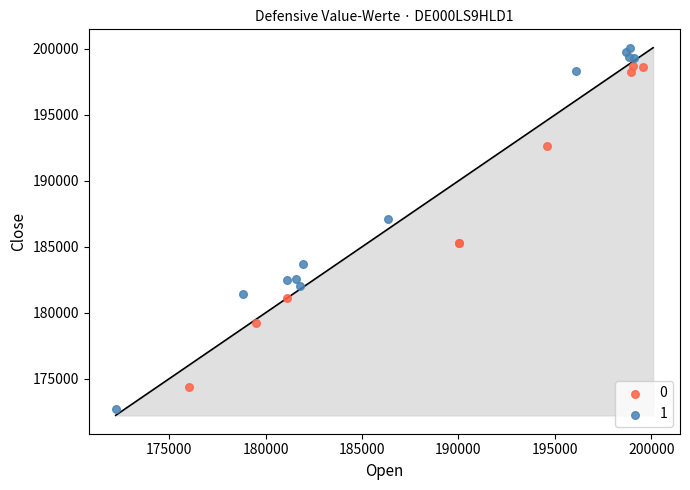

Which series has the largest Y range (max minus min)?

1